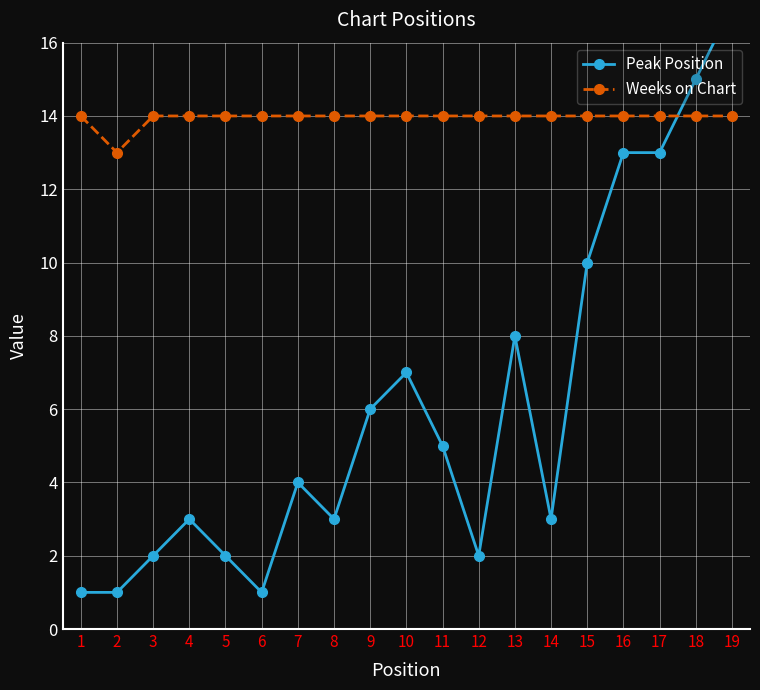

The Peak Position series shows 17 at 19. True or false?

True